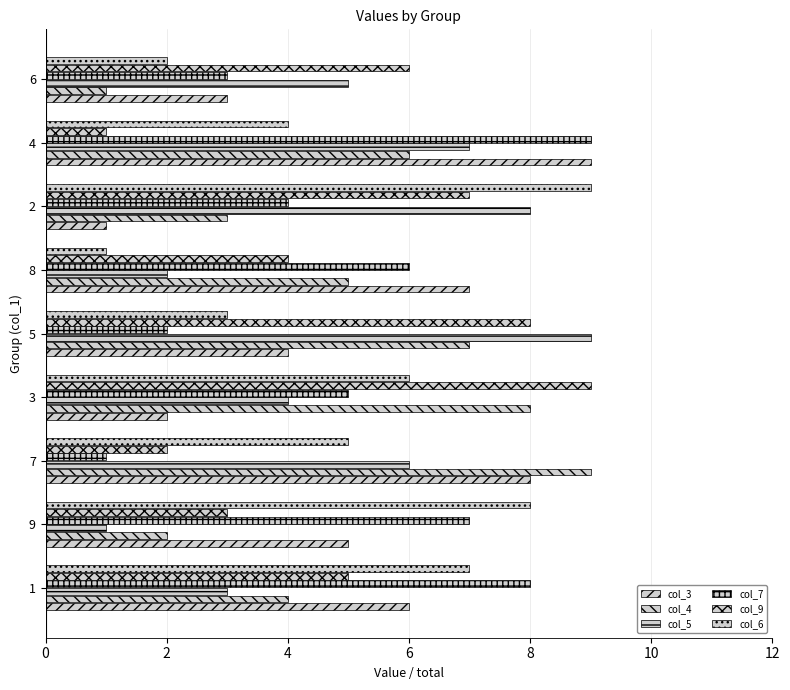

How many series are shown in this chart?

6